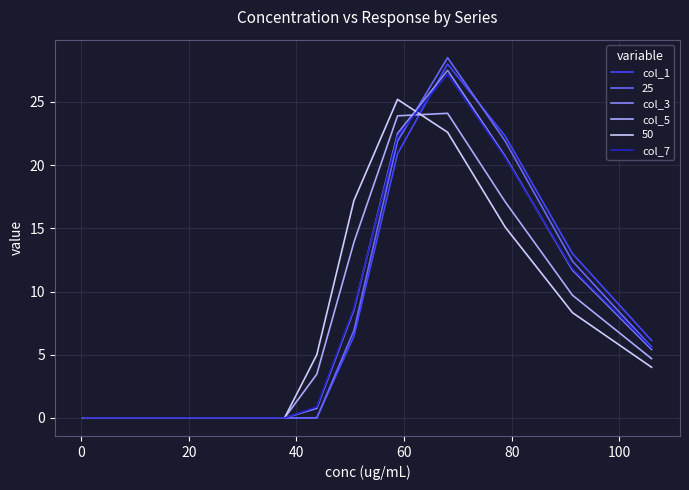

Which series has the largest range (max minus min)?

25